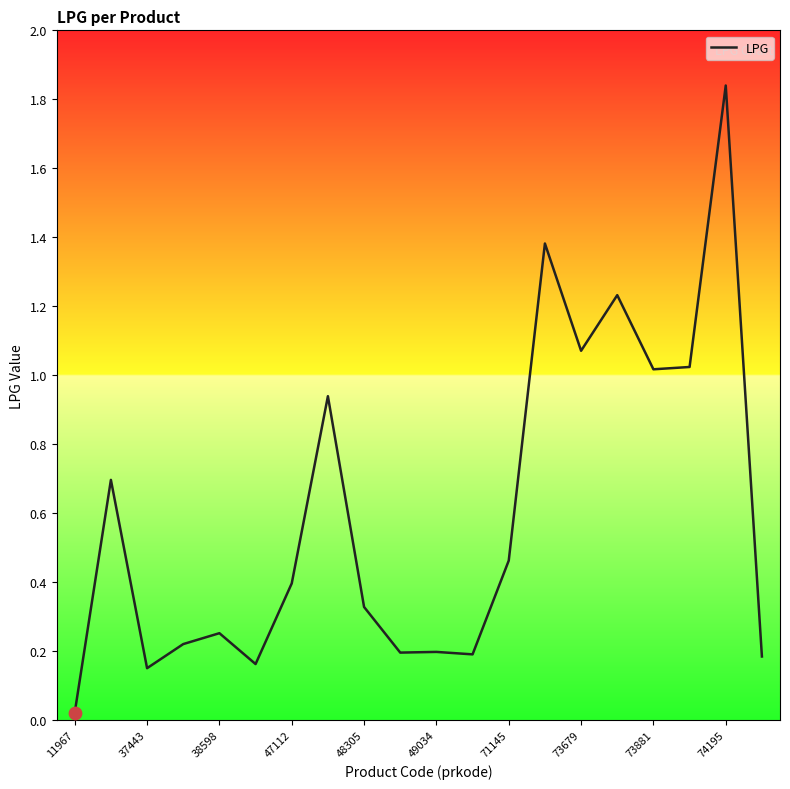

How many lines are shown in the chart?

1